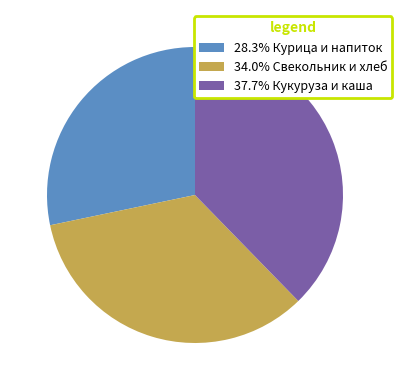

Do 37.7% Кукуруза и каша and 28.3% Курица и напиток together represent more than half of the pie?

Yes